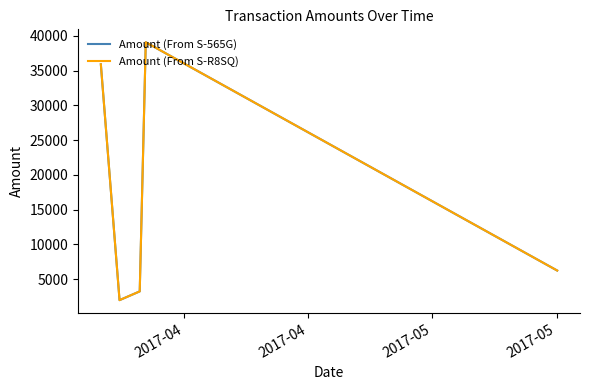

True or false: Amount (From S-R8SQ) has more than 1 interior local peaks.

False